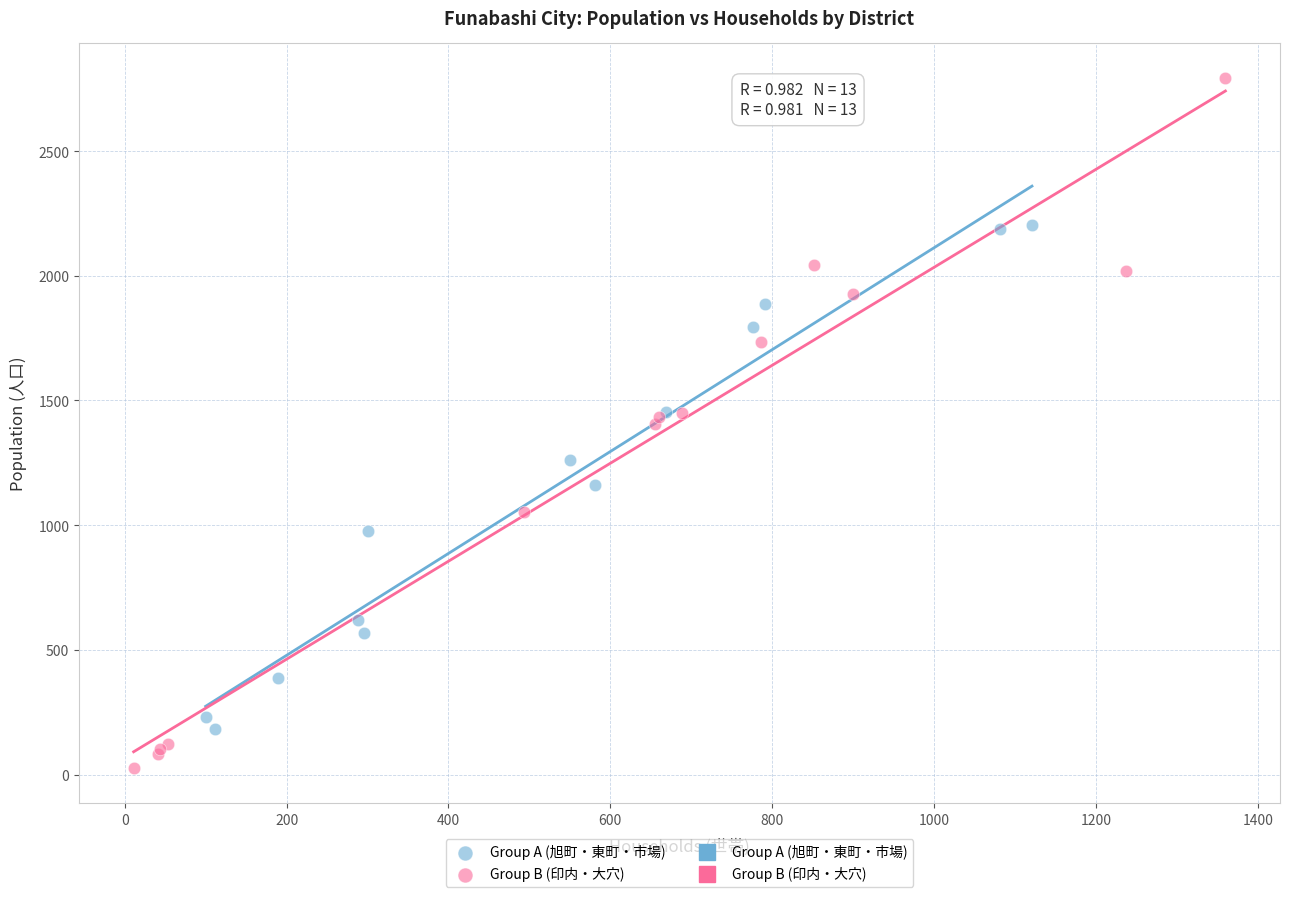

Which series has the widest spread of Y values?

Group B (印内・大穴)